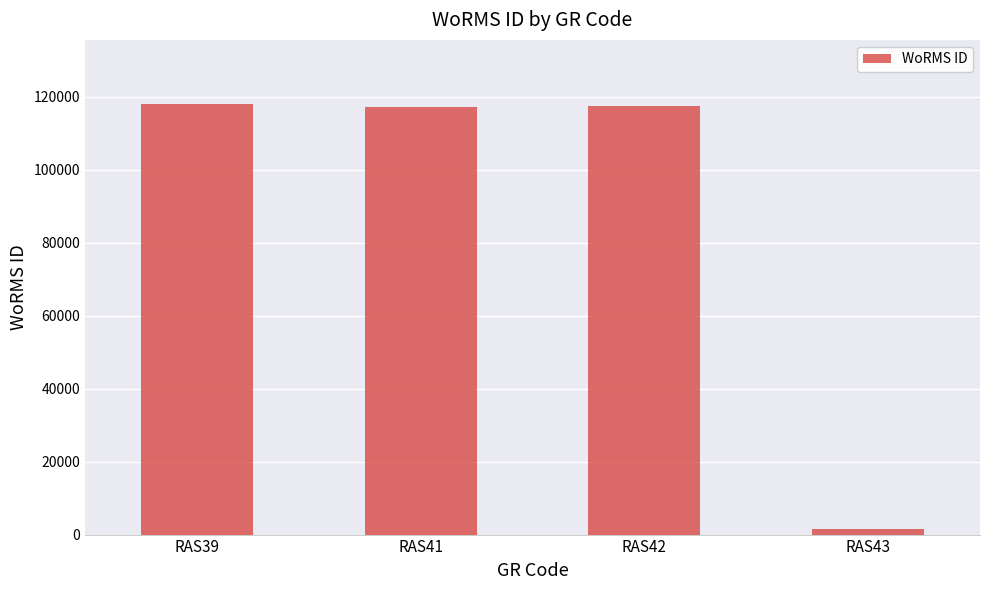

What is the value of the 4th bar from the left?

1613